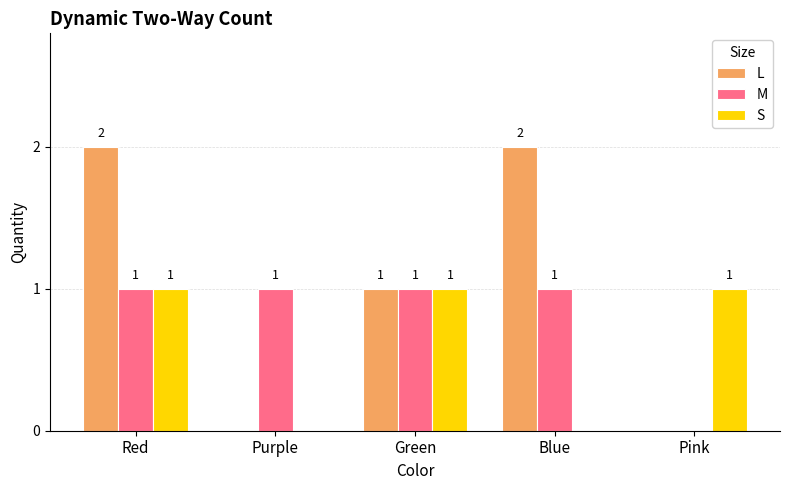

The value of M at Red is 0. True or false?

False